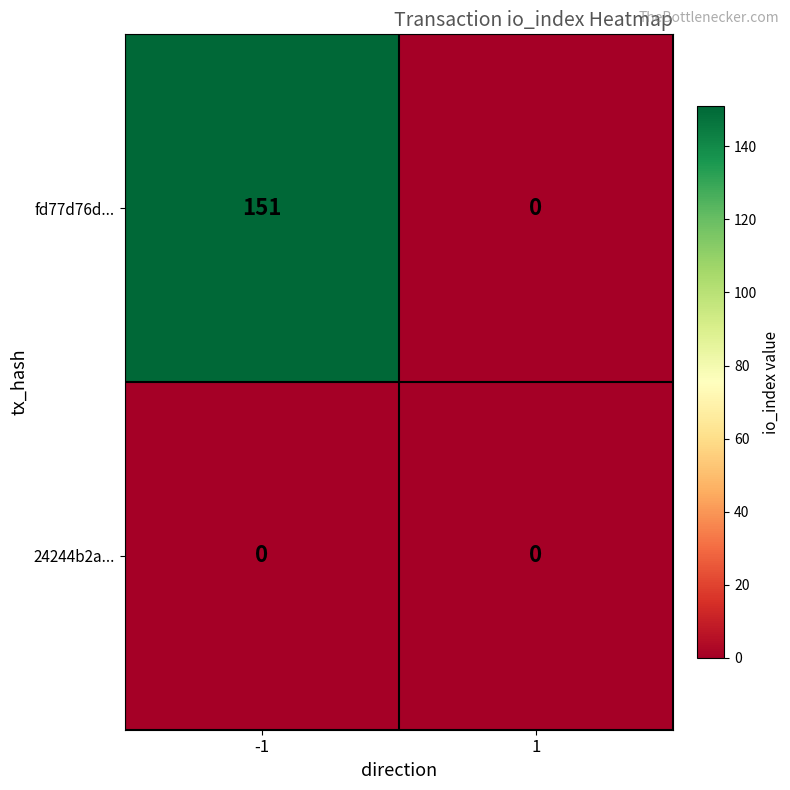

Which series has the largest total across all categories?

fd77d76d...